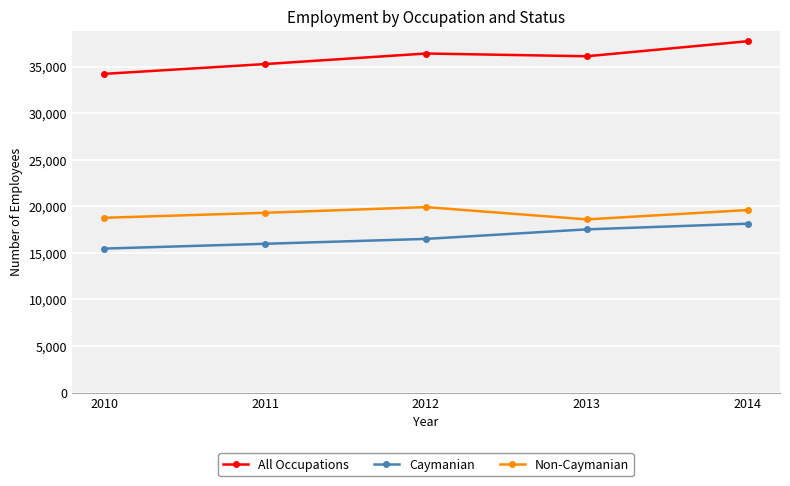

How many distinct data groups are displayed?

3